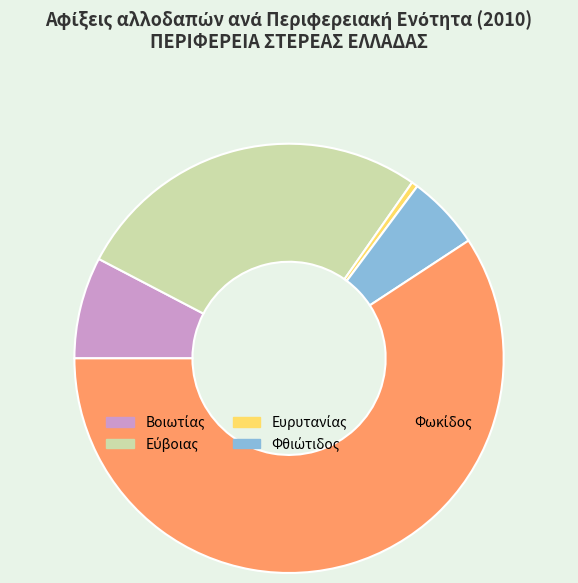

Is there a majority slice in this chart?

Yes